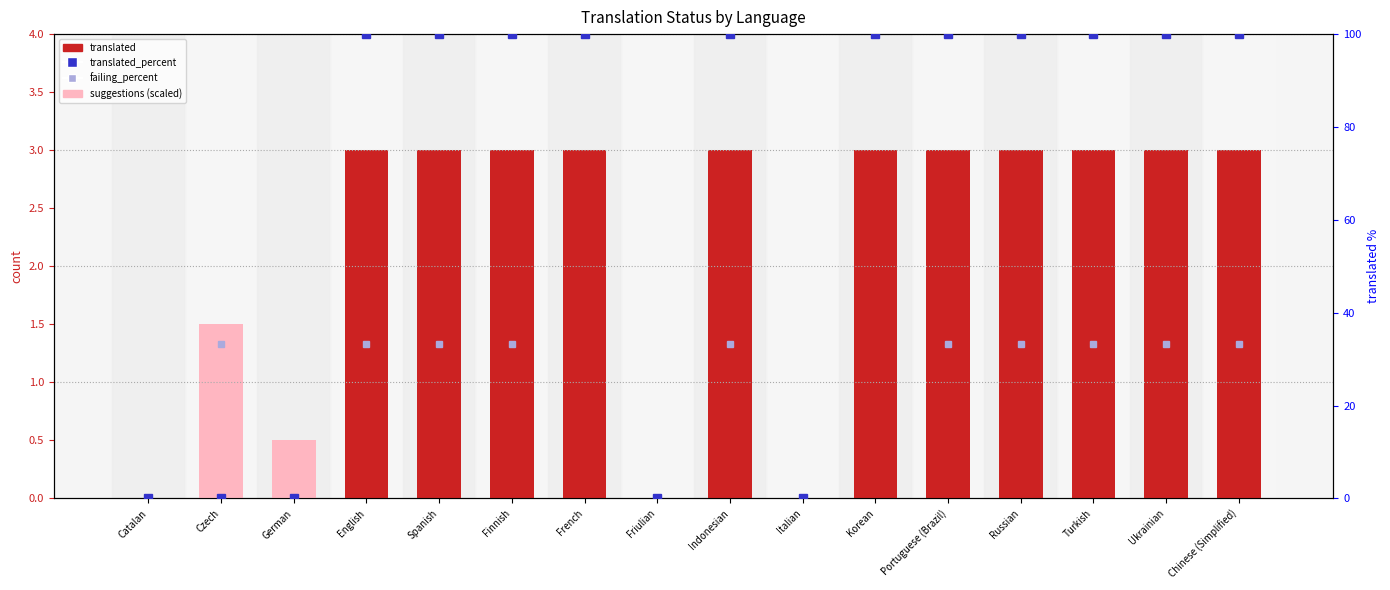

How many values are below 3?

5